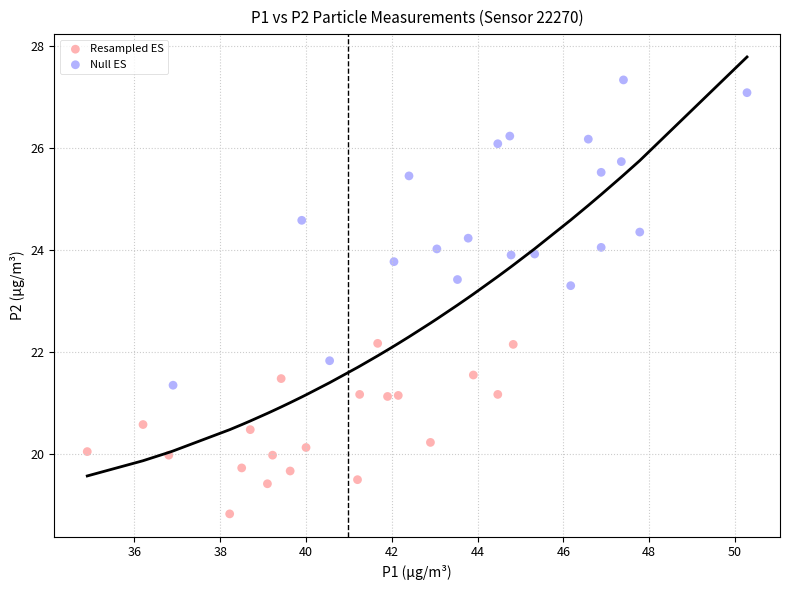

Which series has the widest spread of Y values?

Null ES